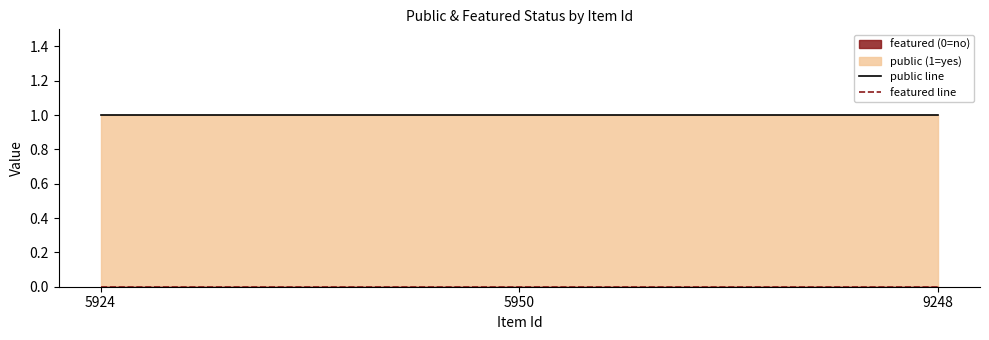

Reading left to right, list all the values displayed in this chart.

public_line: 5924=1	5950=1	9248=1
featured_line: 5924=0	5950=0	9248=0